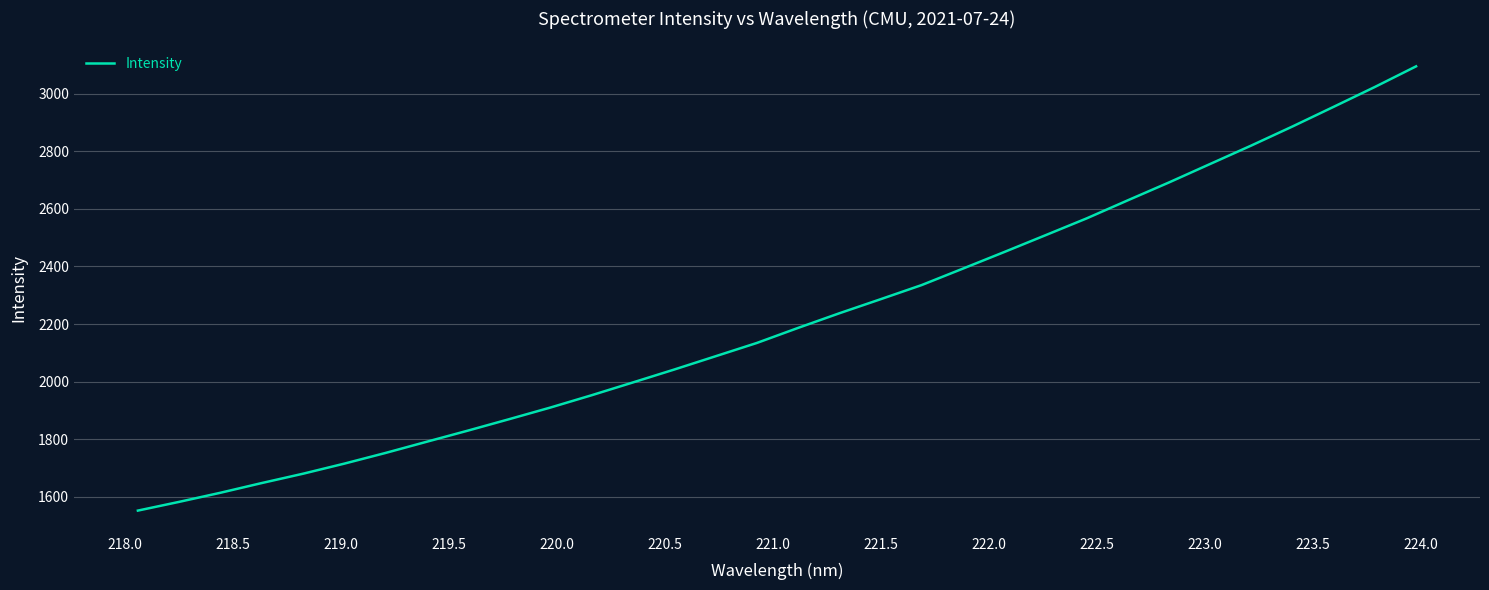

What is the maximum value shown in the chart?

3095.3